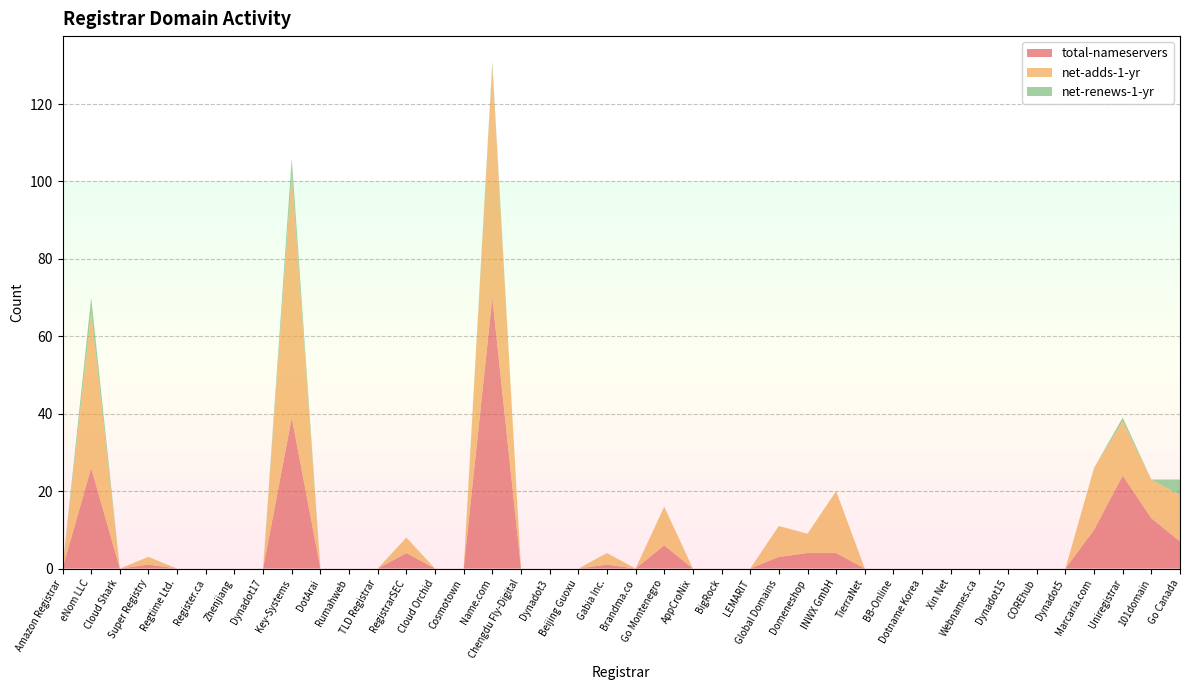

Reading left to right, transcribe all the data shown in this chart.

total-nameservers: 0	26	0	1	0	0	0	0	39	0	0	0	4	0	0	70	0	0	0	1	0	6	0	0	0	3	4	4	0	0	0	0	0	0	0	0	10	24	13	7
net-adds-1-yr: 0	40	0	2	0	0	0	0	63	0	0	0	4	0	0	60	0	0	0	3	0	10	0	0	0	8	5	16	0	0	0	0	0	0	0	0	16	14	10	12
net-renews-1-yr: 0	4	0	0	0	0	0	0	4	0	0	0	0	0	0	1	0	0	0	0	0	0	0	0	0	0	0	0	0	0	0	0	0	0	0	0	0	1	0	4